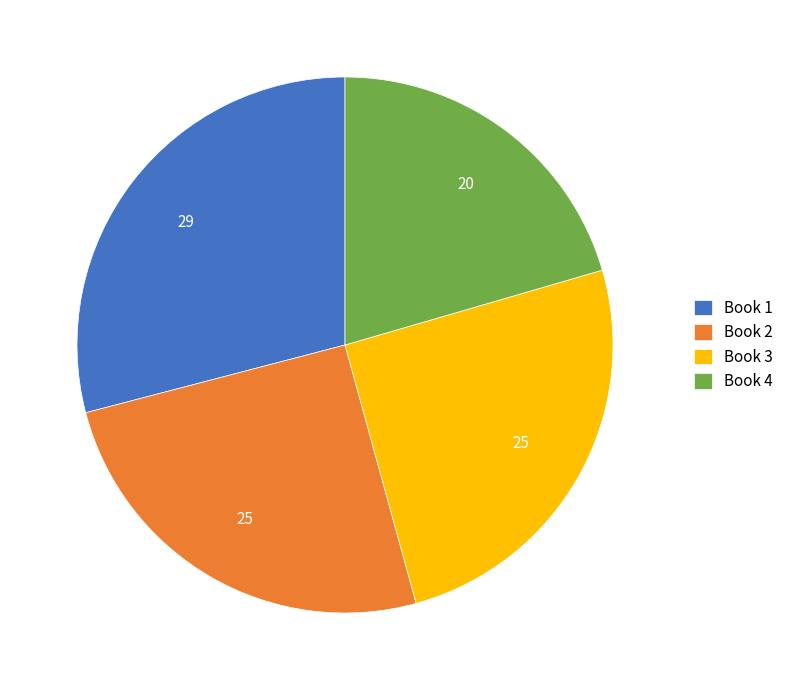

Which slice is the smallest?

Book 4